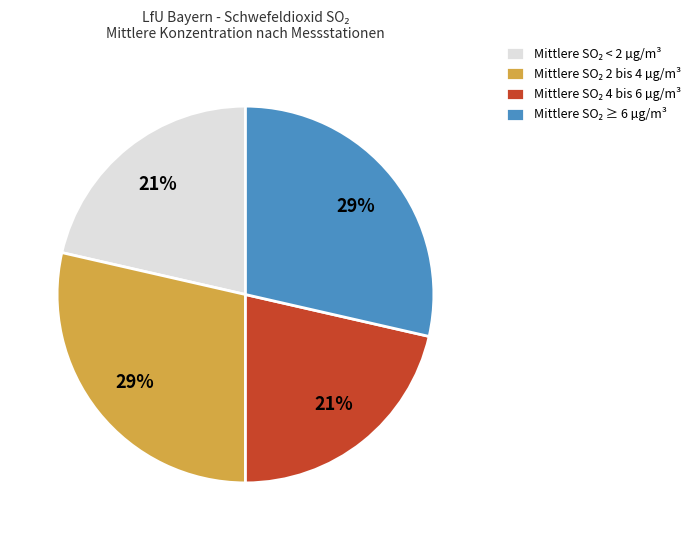

Does any single category account for the majority?

No